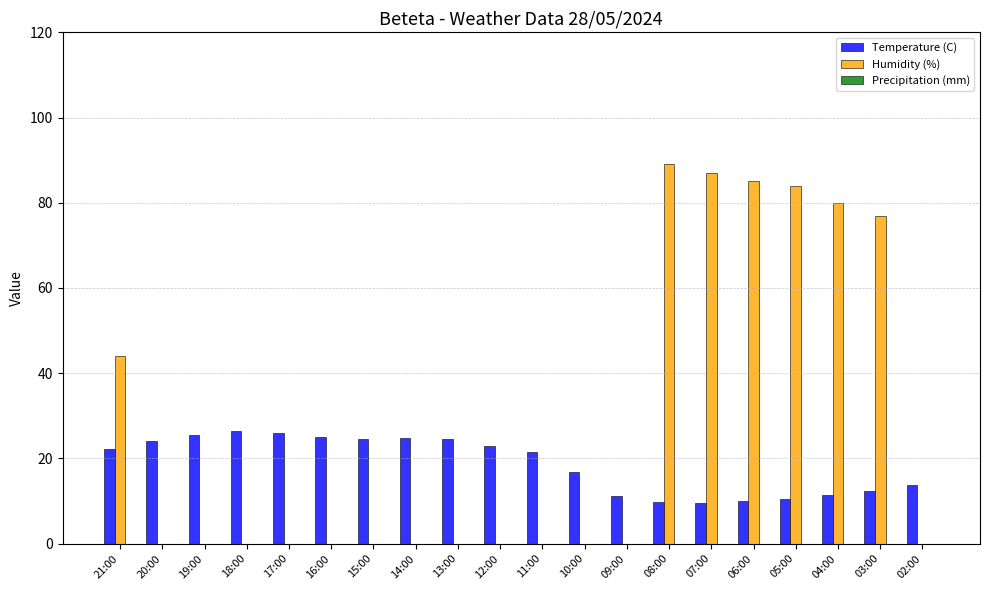

Read the Temperature (C) value at 06:00.

10.1